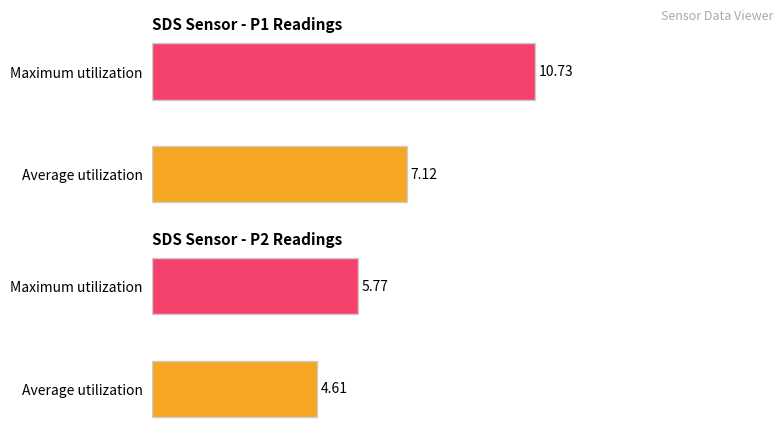

Is it true that SDS_P2 equals 10.0 at 00:17?

False